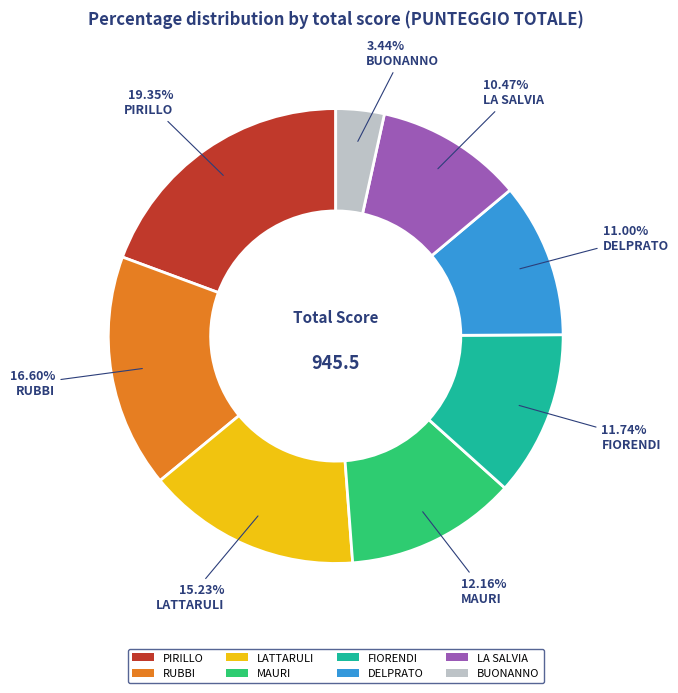

Is there a majority slice in this chart?

No